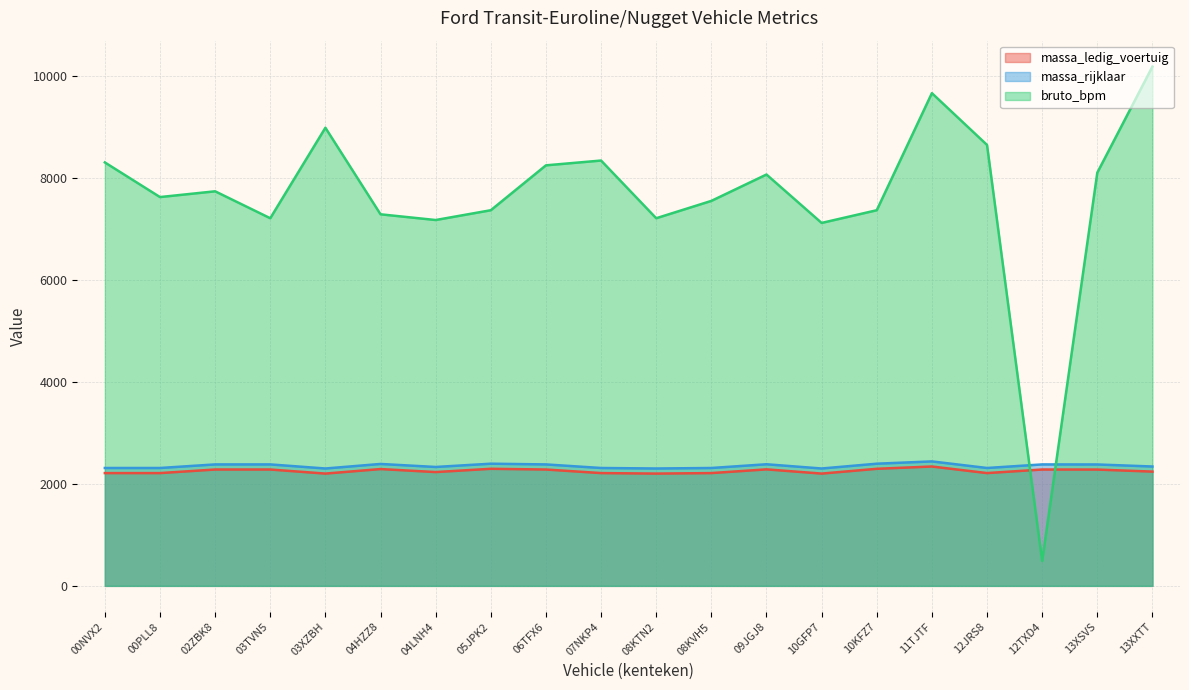

What is the sum of the bruto_bpm values at 04LNH4 and 08KTN2?

14379